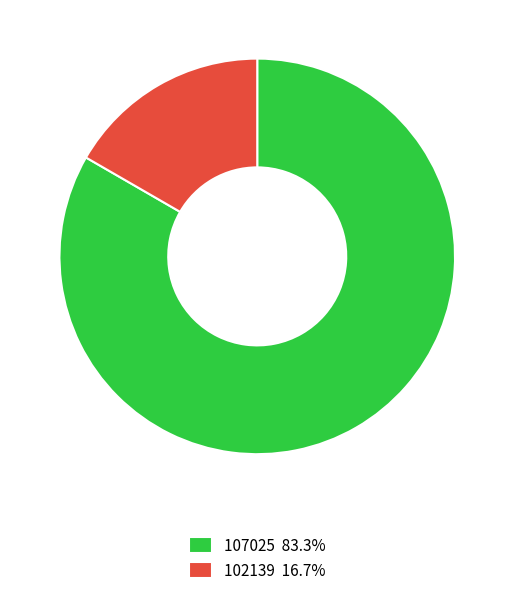

How many segments does this pie chart have?

2